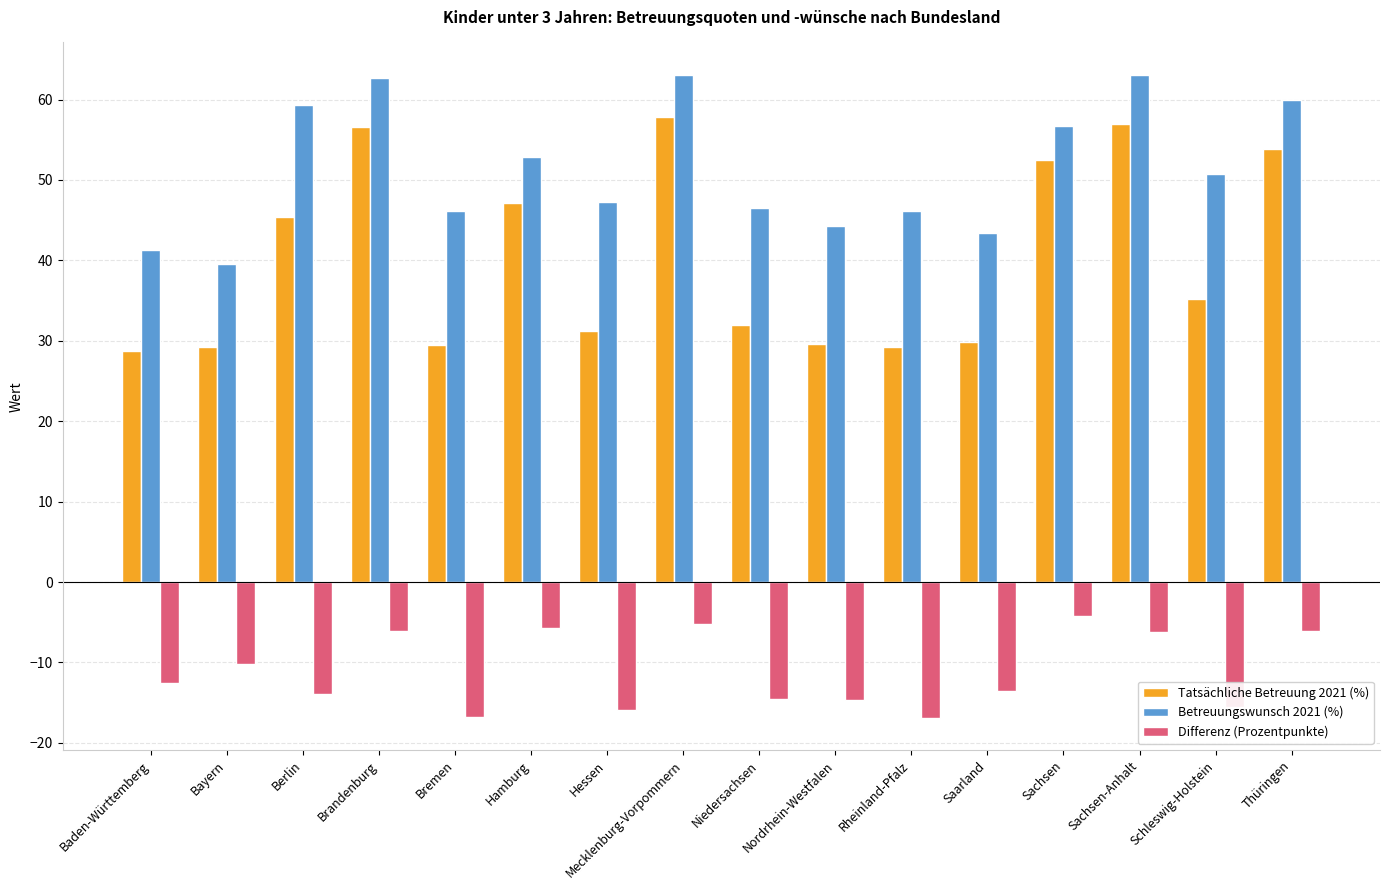

What is the total value across all series at Bremen?

58.9